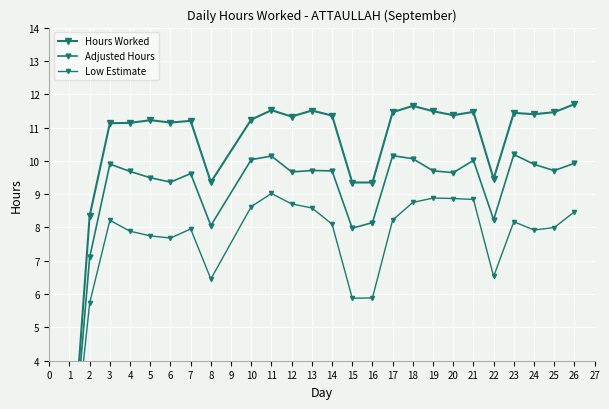

What is the difference between the second highest and minimum values in the Low Estimate series?

8.9